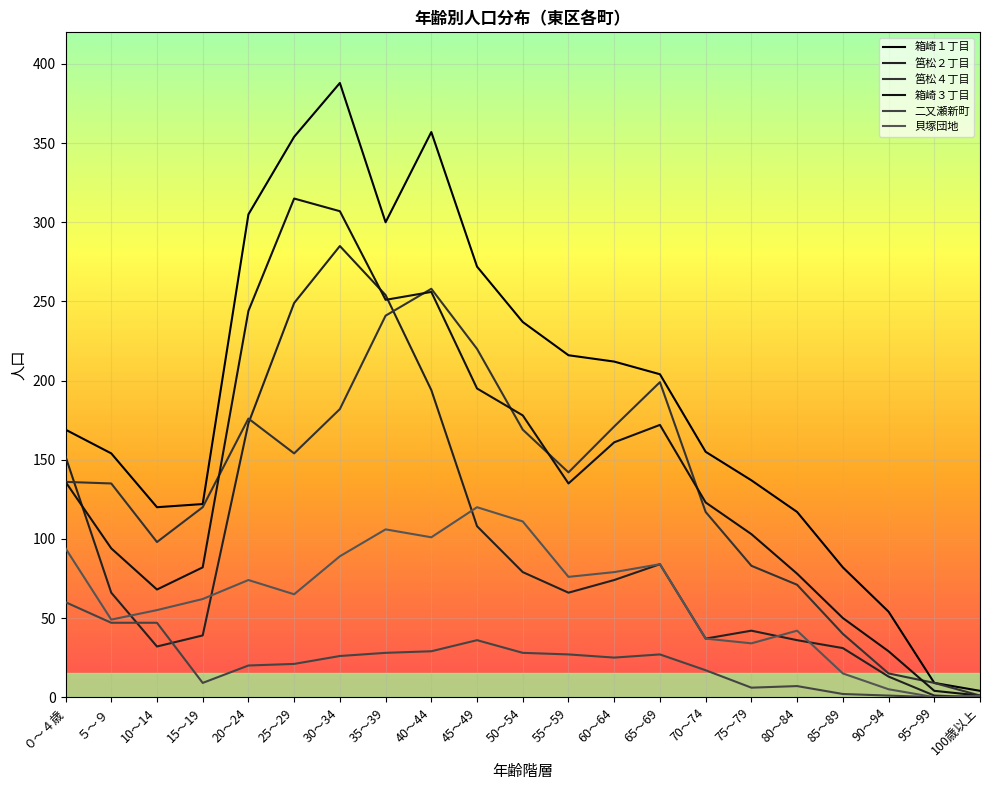

Is it true that 筥松４丁目 equals 176 at 20～24?

True